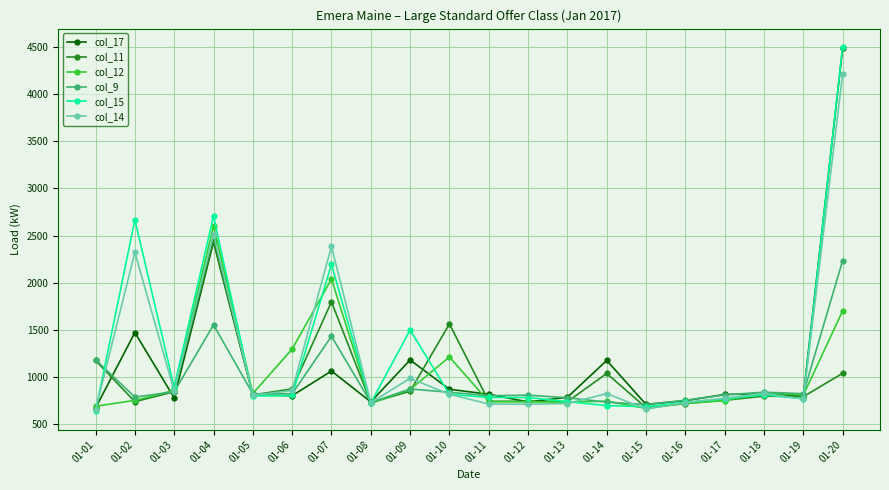

What value does the col_17 series have at 01-19, to the nearest 50?

800